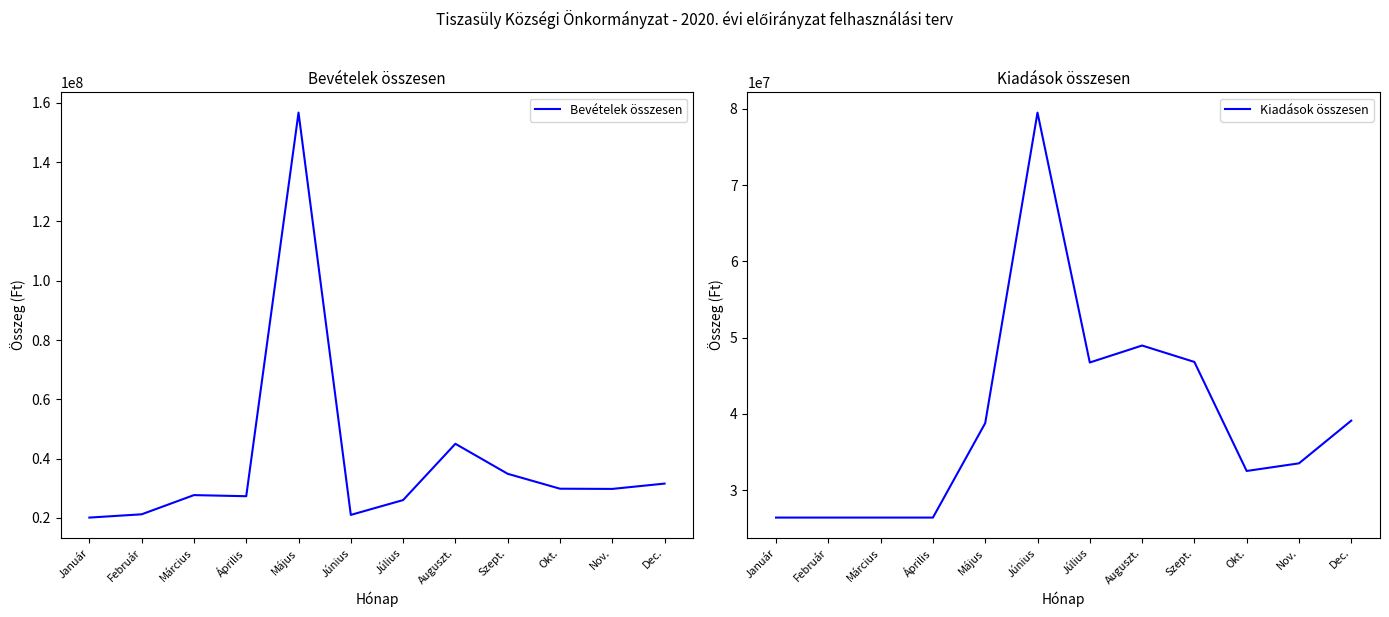

How many intersections are there between Bevételek összesen and Kiadások összesen?

2